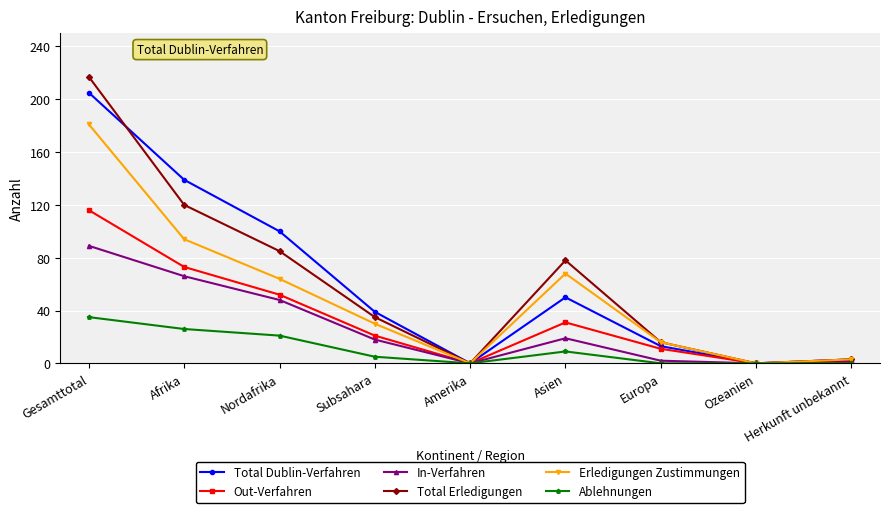

What is the greatest value displayed?

217